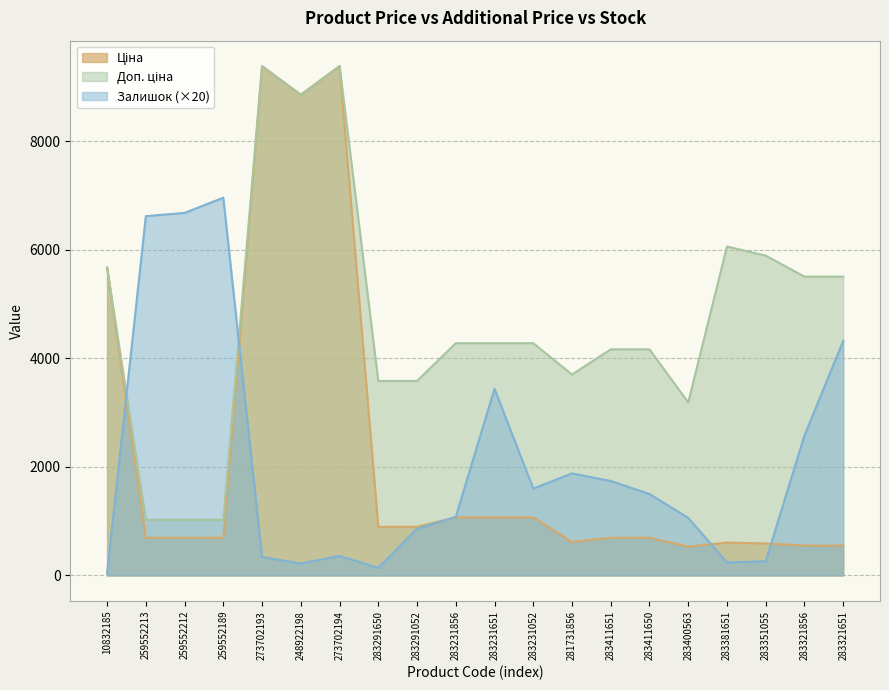

Is the value of Ціна at 283291650 greater than the value of Залишок at 283381651?

Yes